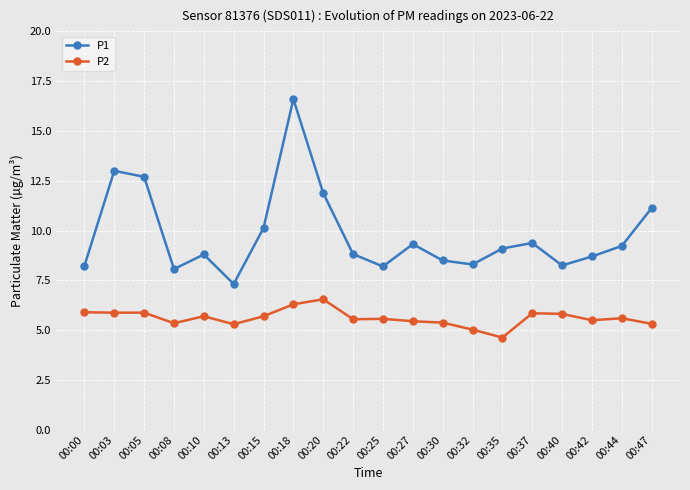

True or false: P2 and P1 cross at least once.

False